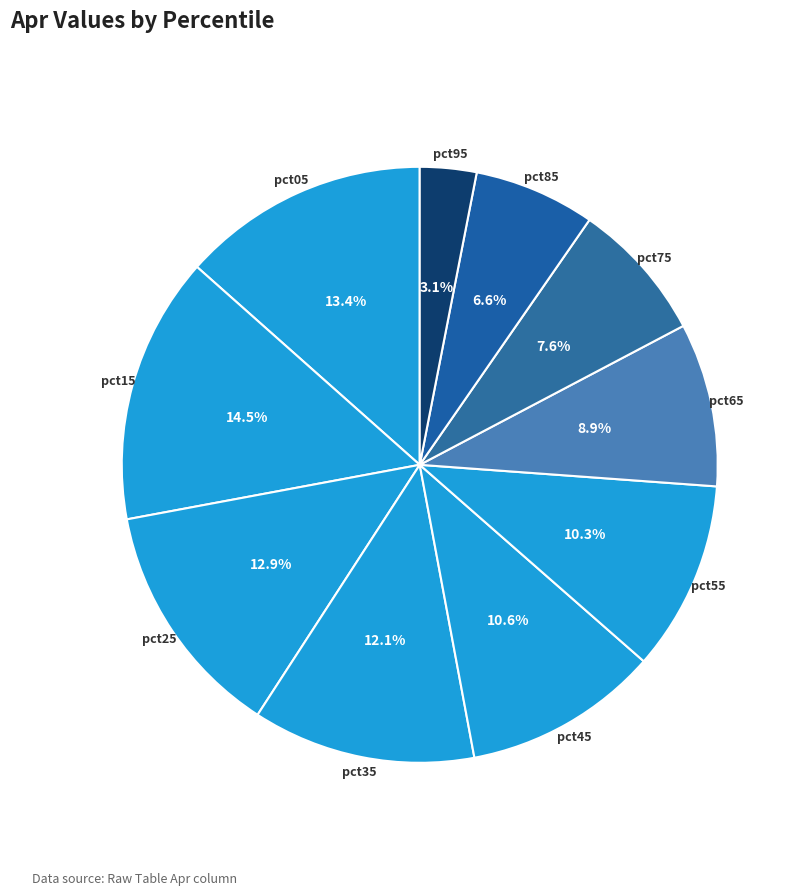

What percentage is the pct95 slice, to the nearest percent?

3%